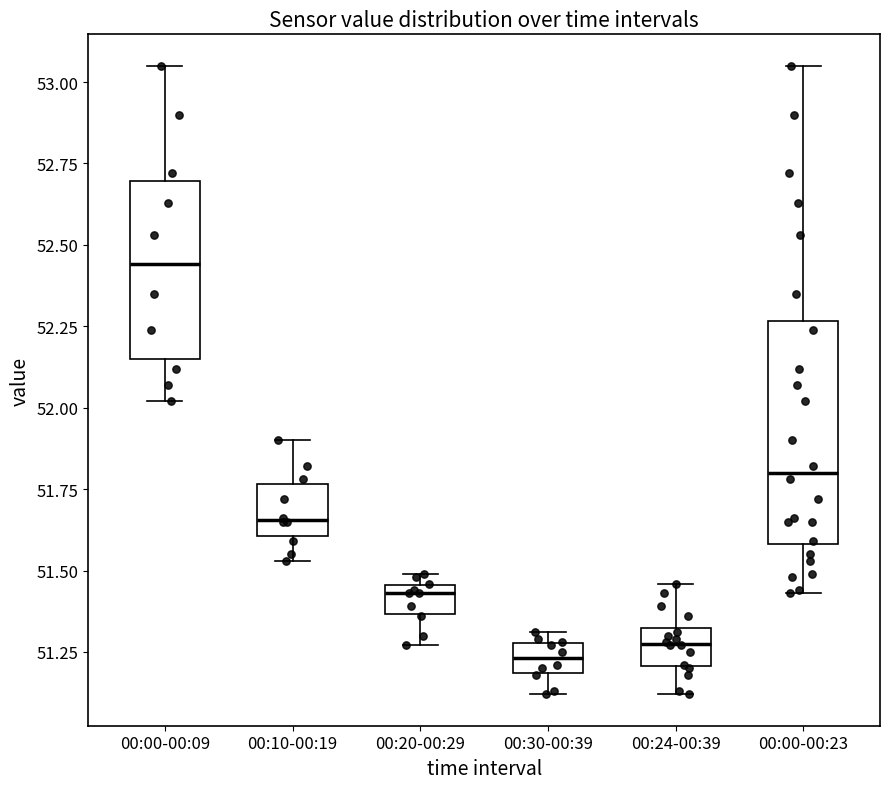

Where does the median line of the box for 00:10-00:19 sit on the y-axis? The values are not printed on the chart, so give them approximately, as read against the axis.

51.65